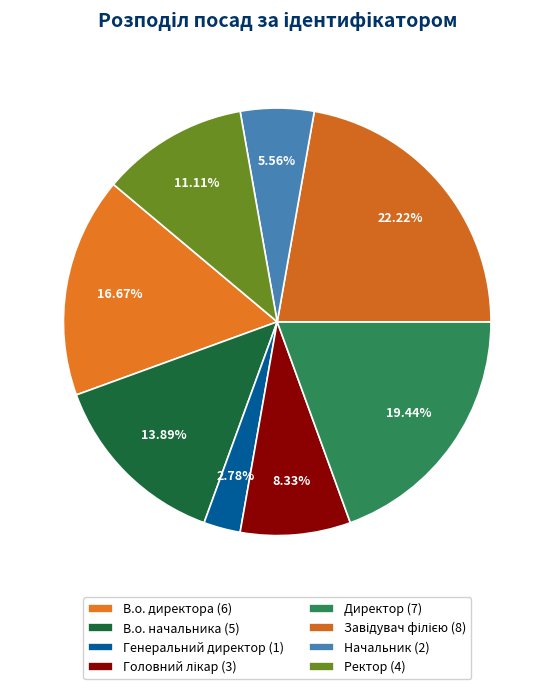

How many slices are in this pie chart?

8